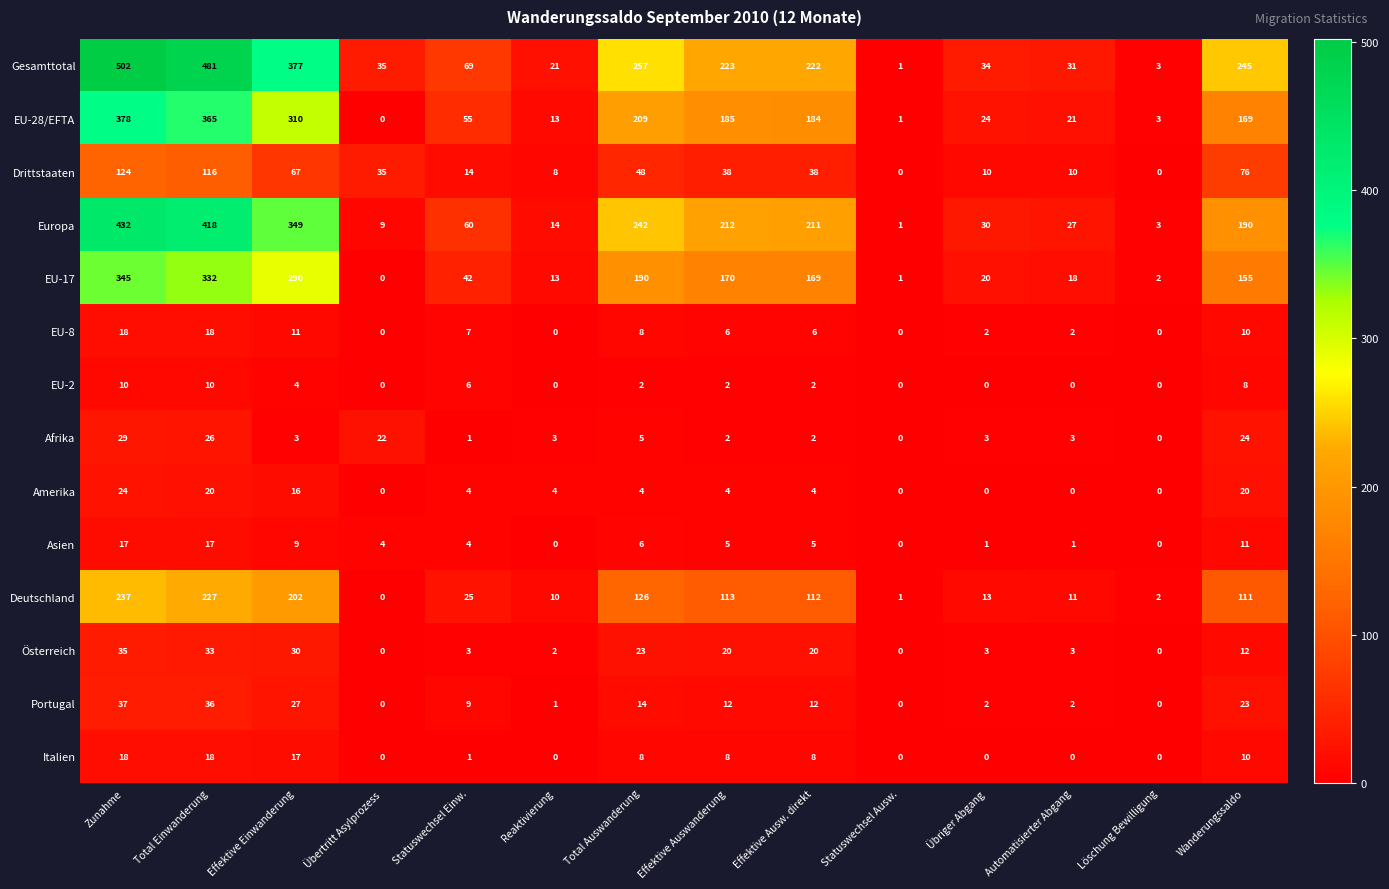

What is the sum of all EU-8 values?

88